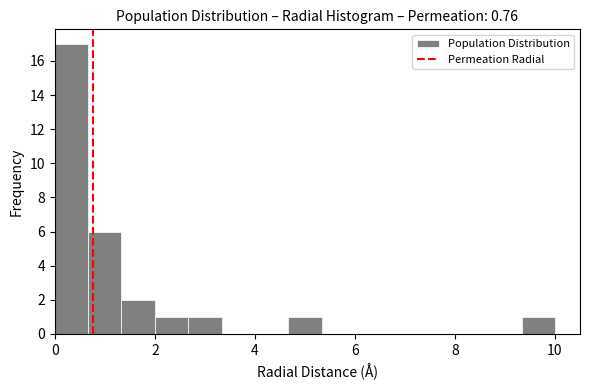

Around what value on the x-axis is the tallest bar? Give the approximate position of its centre, as read against the axis.

0.4